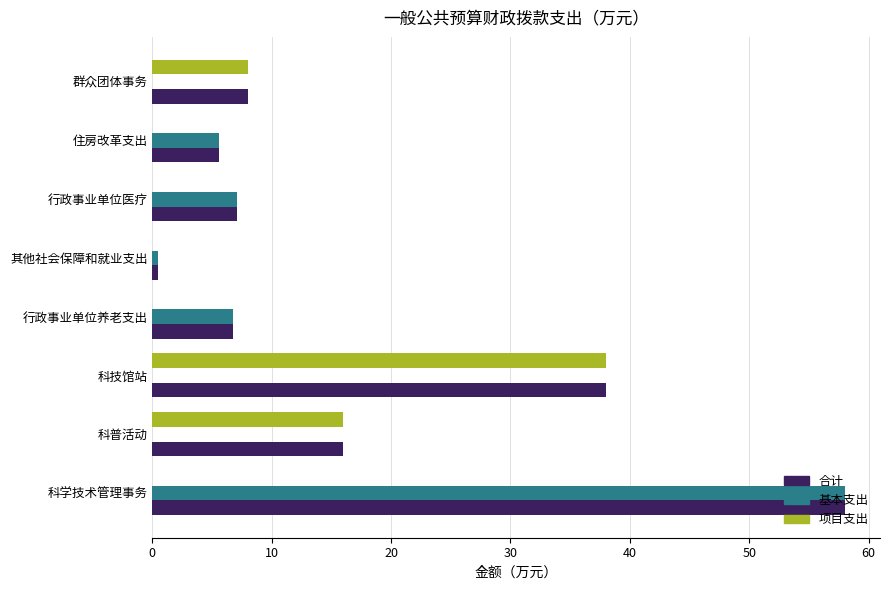

Which label corresponds to the largest value in the chart?

科学技术管理事务